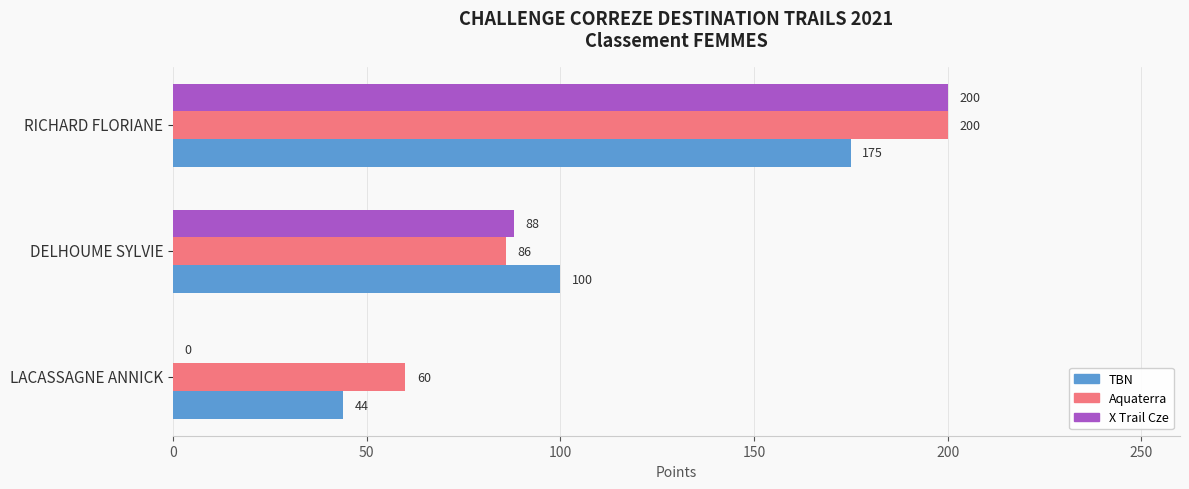

True or false: TBN has a value of 175 at RICHARD FLORIANE.

True